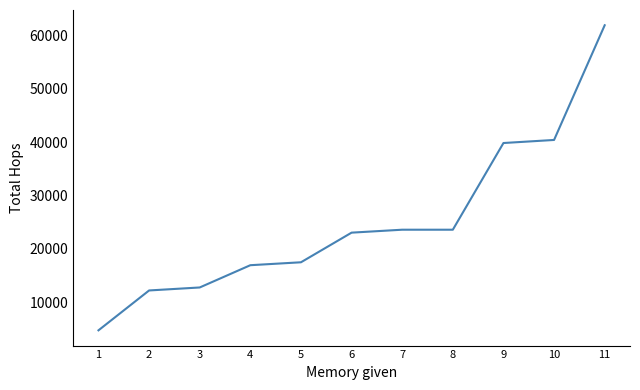

The value at 3 is 12790. True or false?

True